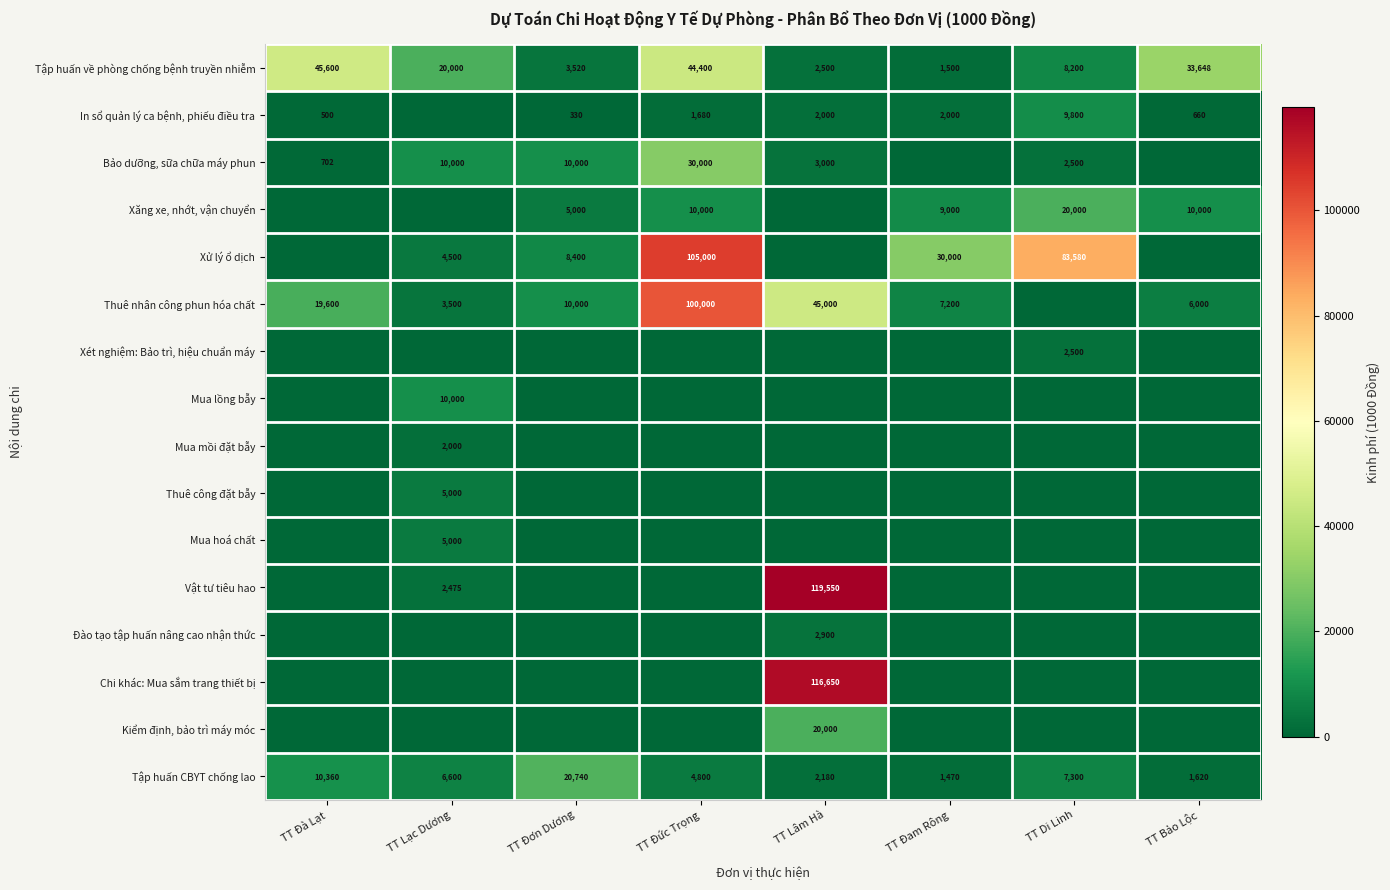

What is the sum of the Tập huấn về phòng chống bệnh truyền nhiễm values at TT Đơn Dương and TT Đà Lạt?

49120